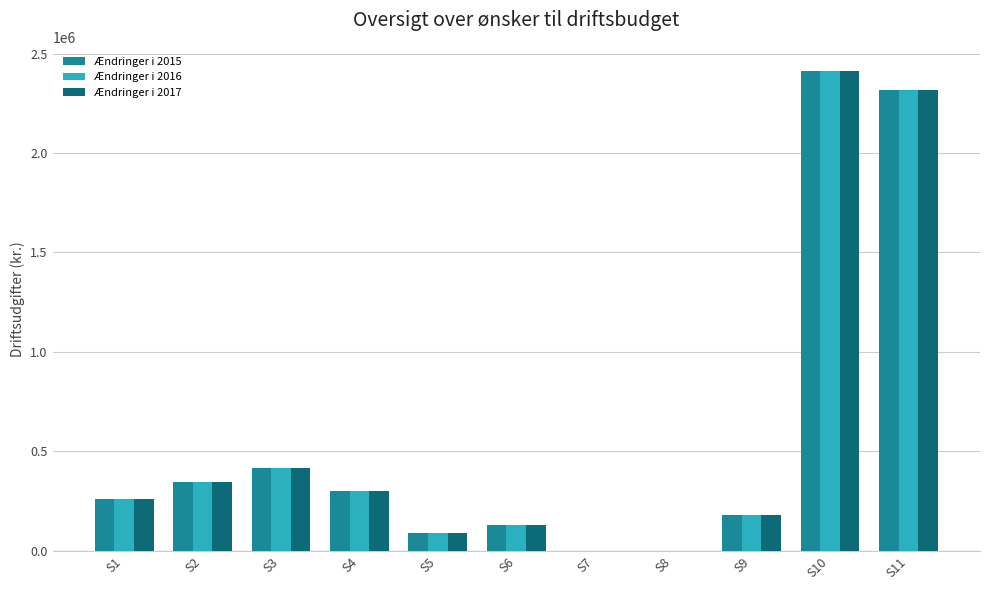

At which category does the chart reach its peak across all series?

S10